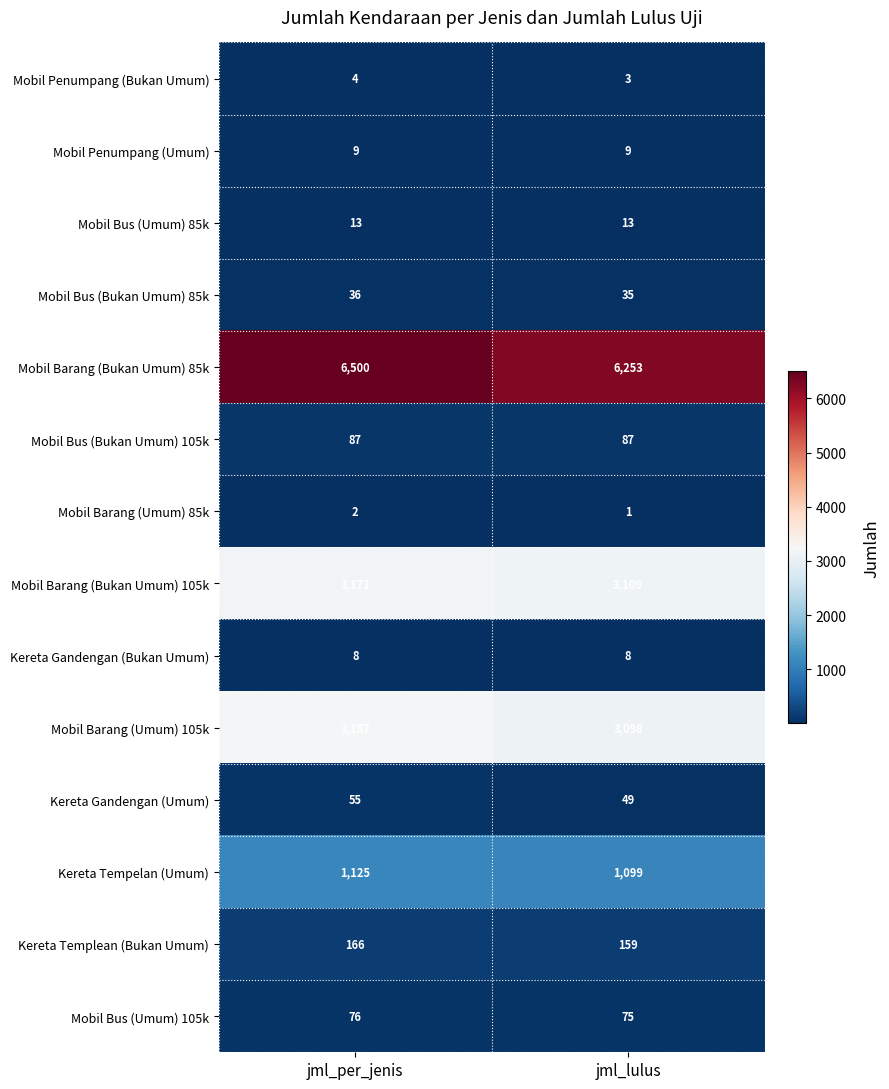

Rank the series by their maximum value, from lowest to highest.

Mobil Barang (Umum) 85k, Mobil Penumpang (Bukan Umum), Kereta Gandengan (Bukan Umum), Mobil Penumpang (Umum), Mobil Bus (Umum) 85k, Mobil Bus (Bukan Umum) 85k, Kereta Gandengan (Umum), Mobil Bus (Umum) 105k, Mobil Bus (Bukan Umum) 105k, Kereta Templean (Bukan Umum), Kereta Tempelan (Umum), Mobil Barang (Bukan Umum) 105k, Mobil Barang (Umum) 105k, Mobil Barang (Bukan Umum) 85k